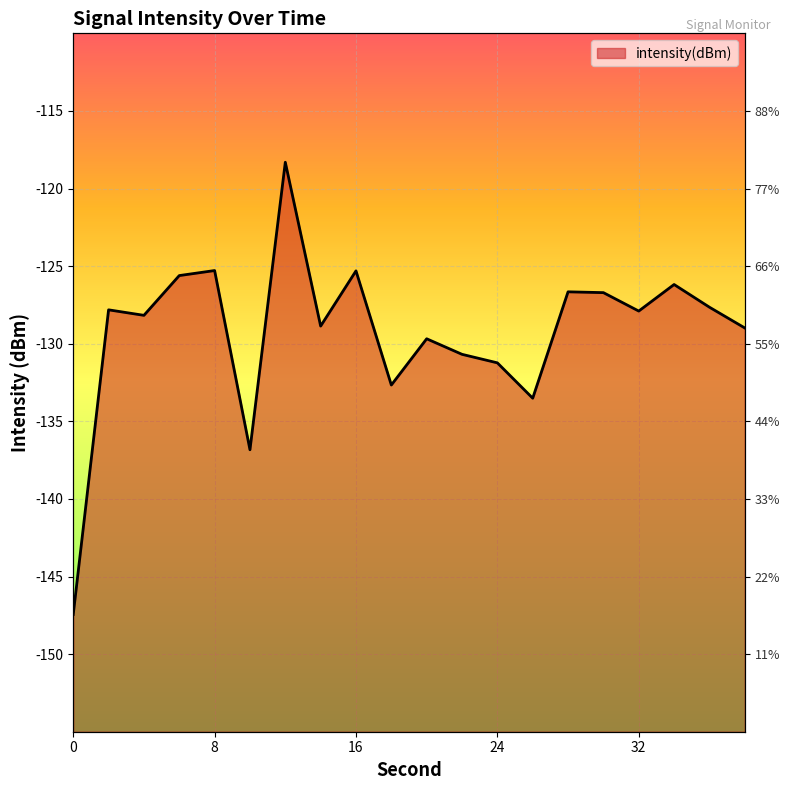

How many values exceed -127?

7